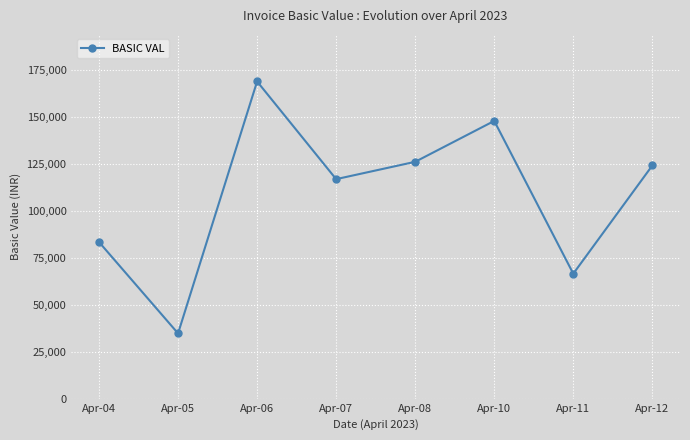

Which category has the lowest value across all series?

Apr-05